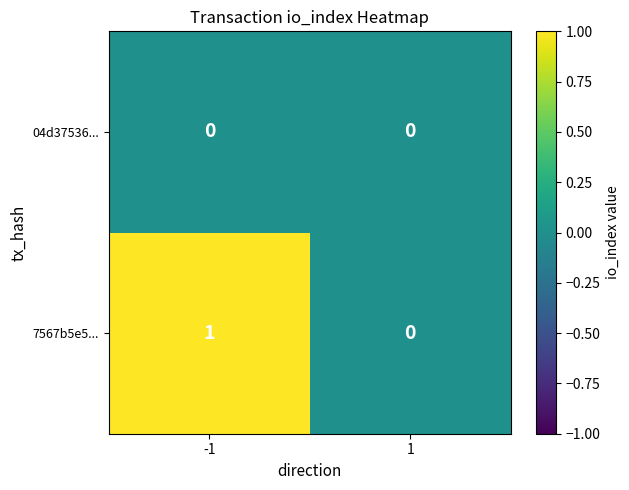

Reading left to right, extract all data points from this chart.

04d37536...: -1=0	1=0
7567b5e5...: -1=1	1=0